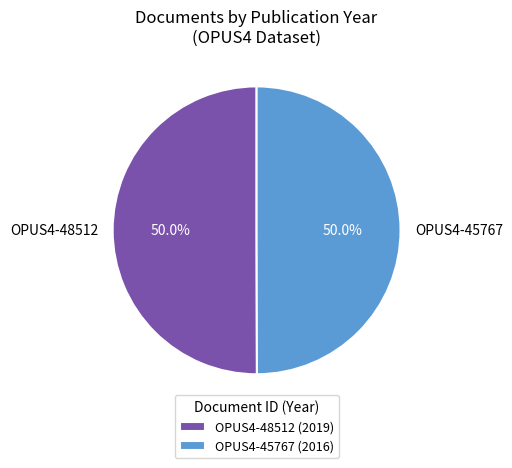

To the nearest percent, what percentage of the pie is OPUS4-48512?

50%